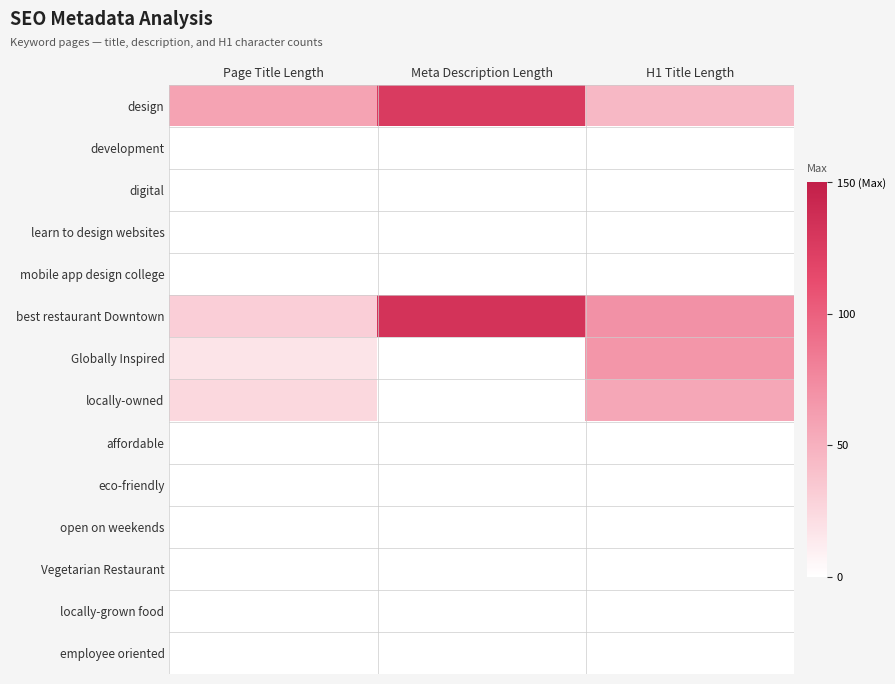

Count the number of data series in this chart.

14